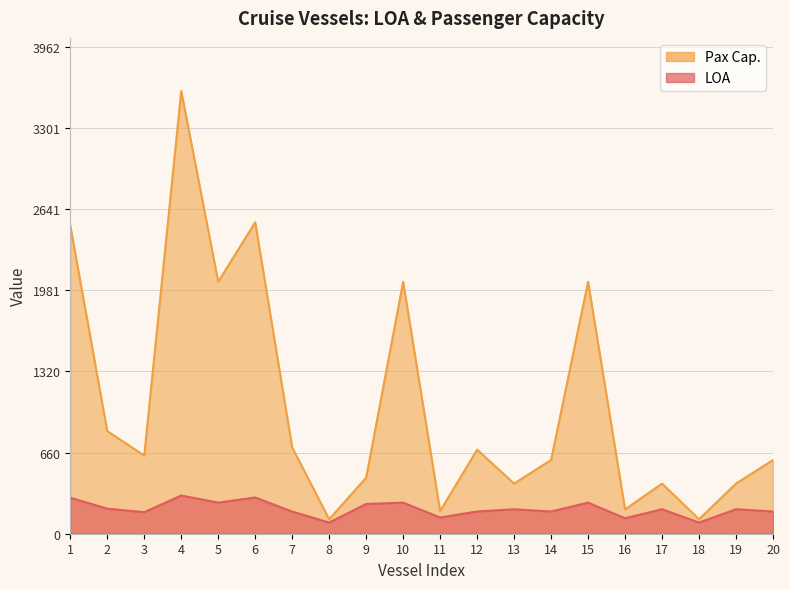

True or false: LOA and Pax Cap. cross at least once.

False